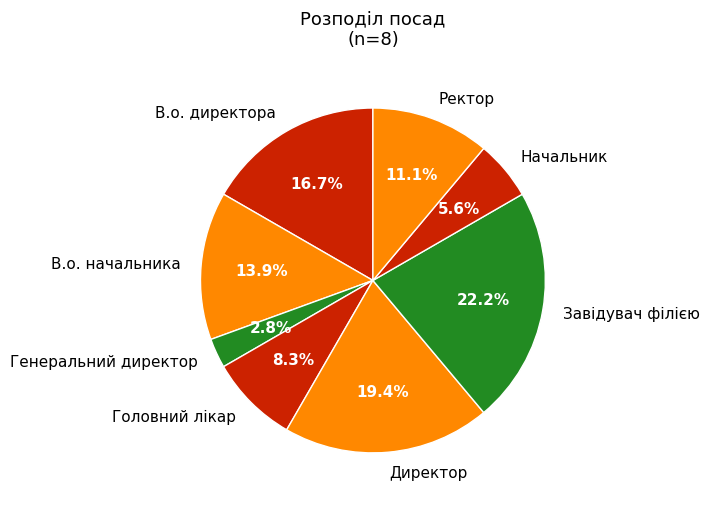

To the nearest percent, what percentage of the pie is Завідувач філією?

22%